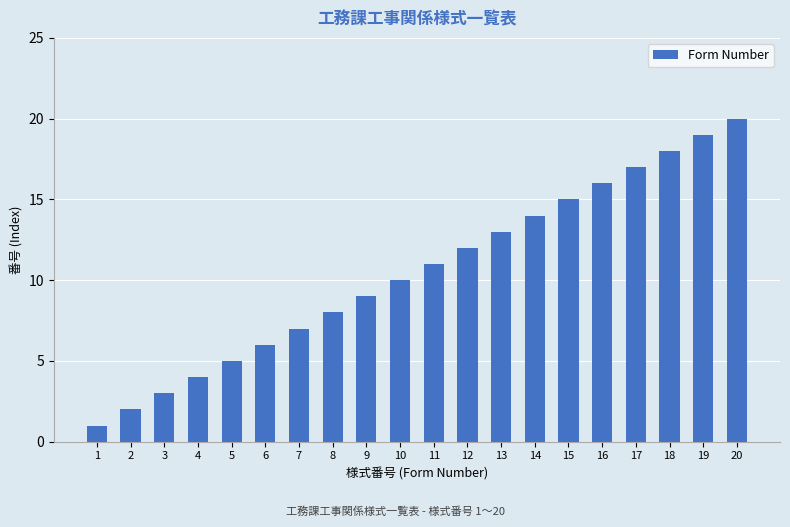

The chart shows a value of 1 at 1. True or false?

True